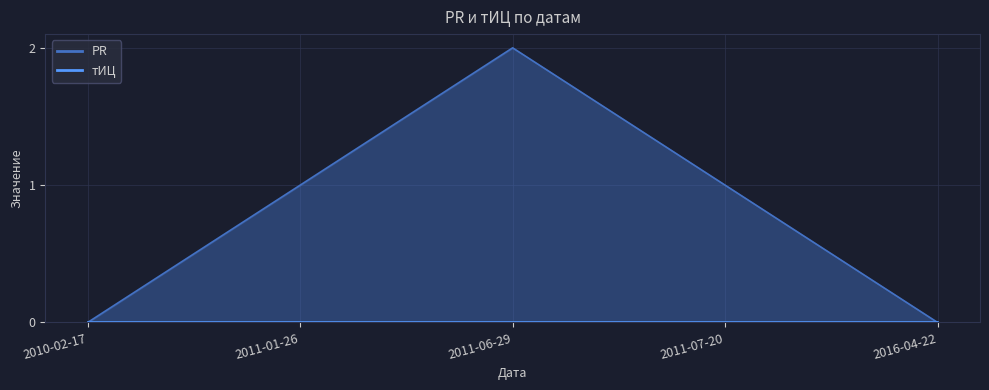

Rank the categories by value from lowest to highest.

2010-02-17, 2016-04-22, 2011-01-26, 2011-07-20, 2011-06-29